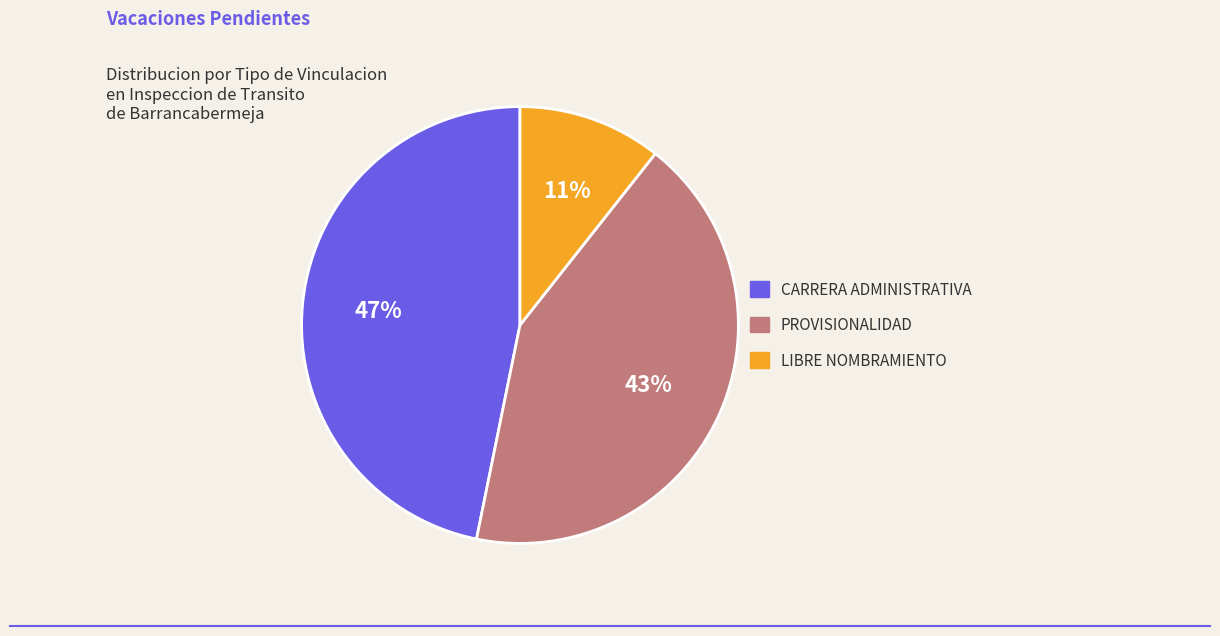

Is PROVISIONALIDAD the majority of the pie?

No